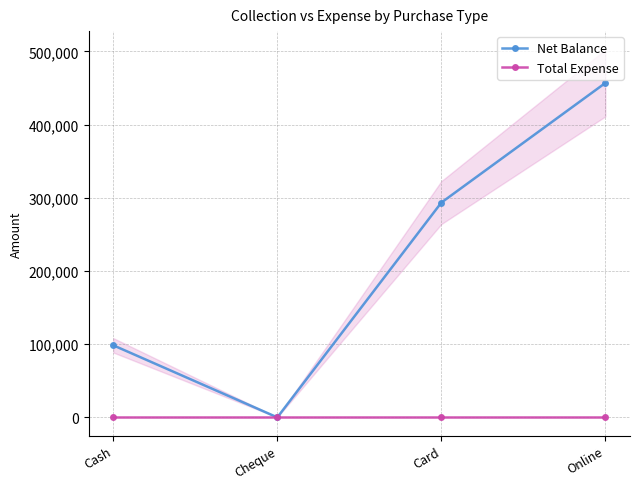

What position from the right is Online?

1